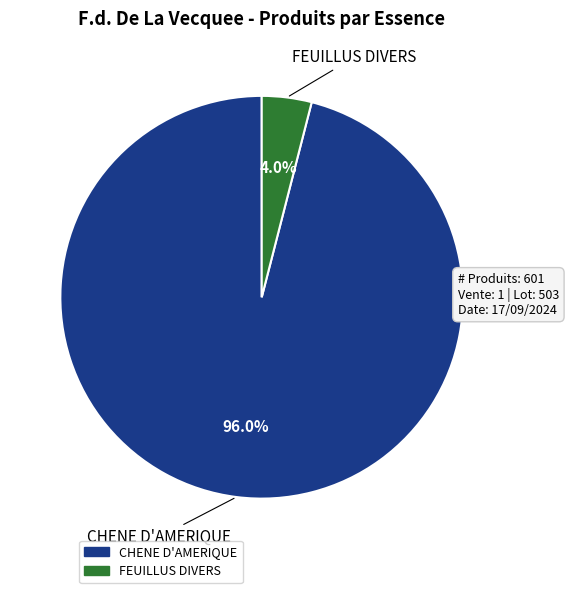

Is there a majority slice in this chart?

Yes